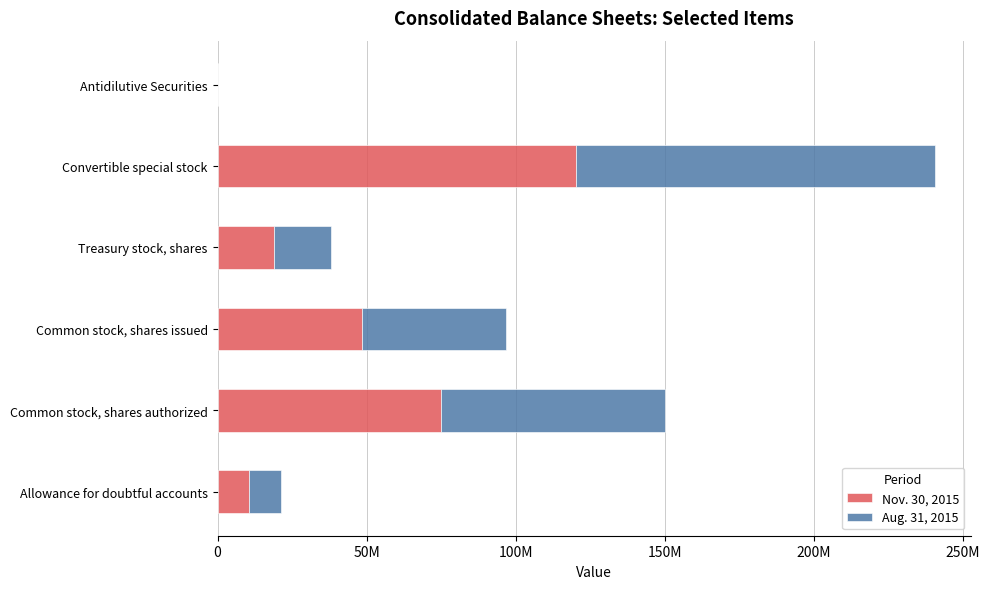

What are all the series names shown in the legend?

Nov. 30, 2015, Aug. 31, 2015